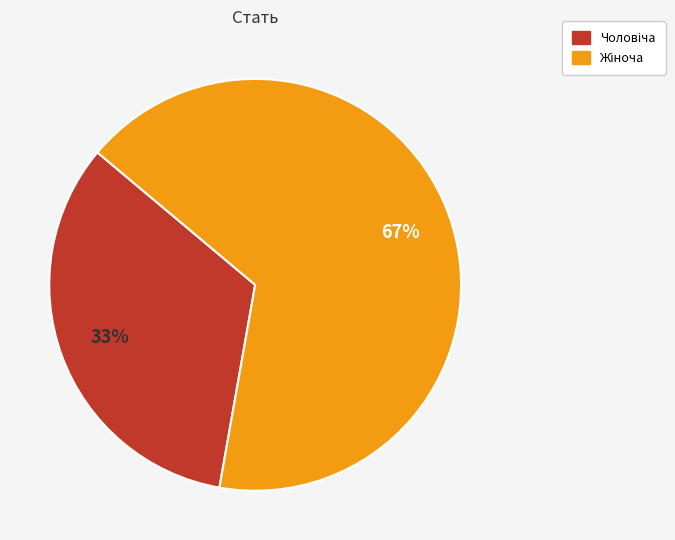

Is there any slice that represents more than half of the pie?

Yes